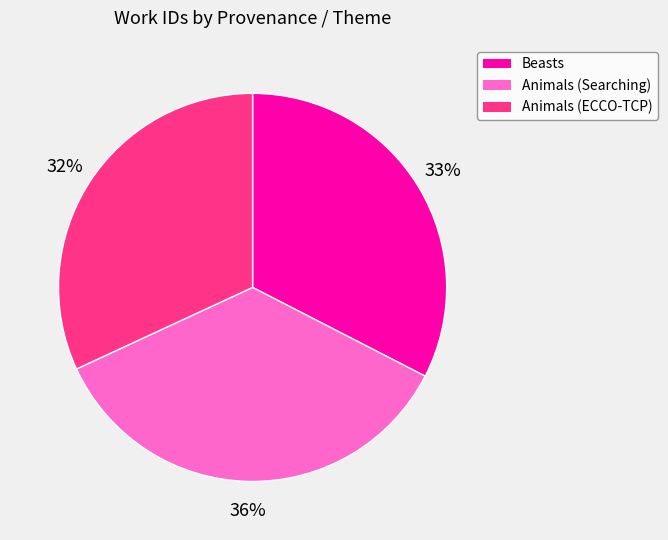

Rank the categories by value from highest to lowest.

Animals (Searching), Beasts, Animals (ECCO-TCP)